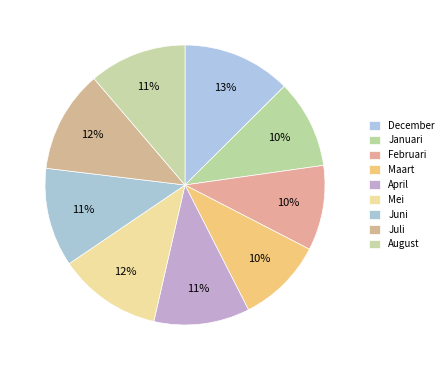

Rank the categories by value from lowest to highest.

Februari, Maart, Januari, April, August, Juni, Juli, Mei, December